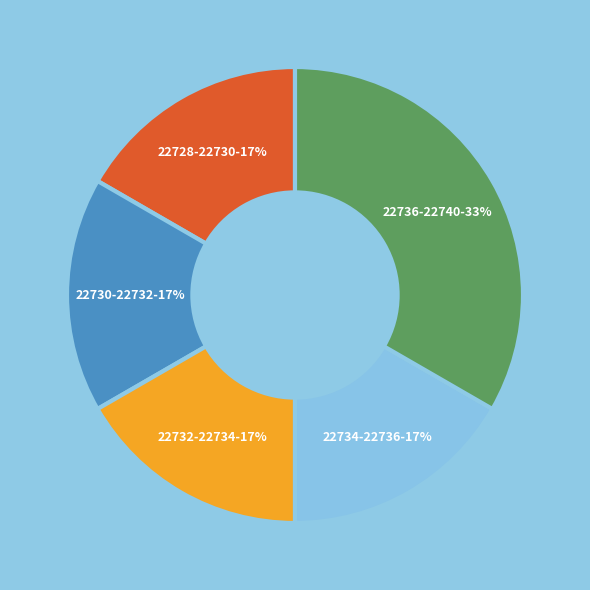

Is there a majority slice in this chart?

No